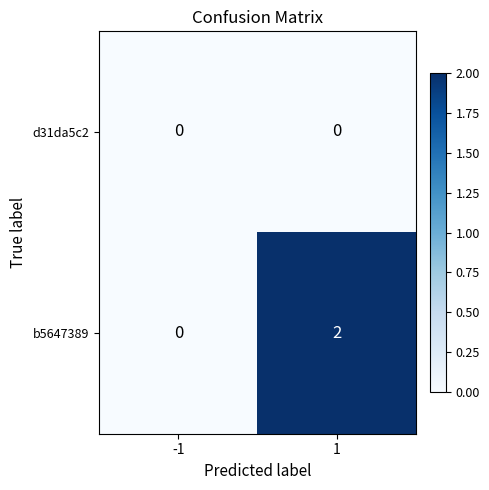

The value of b5647389 at 1 is 2. True or false?

True